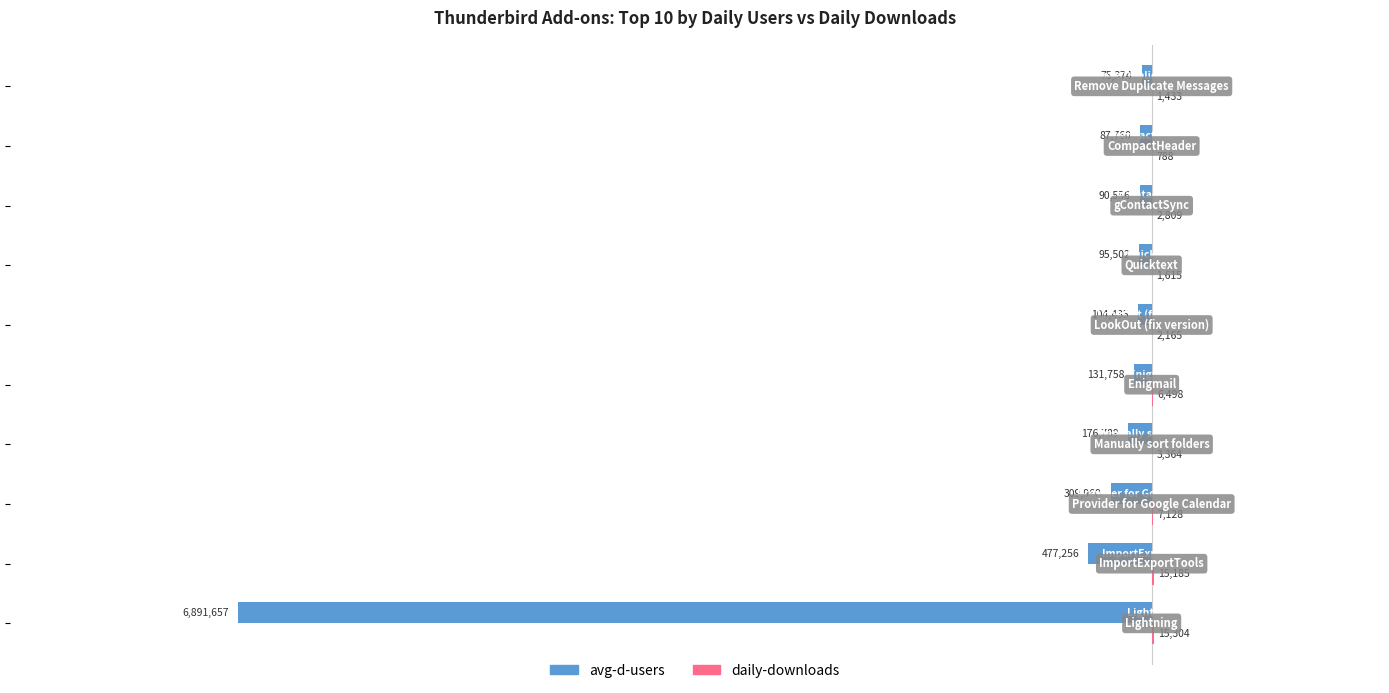

What is the sum of all avg-d-users values?

-8441047